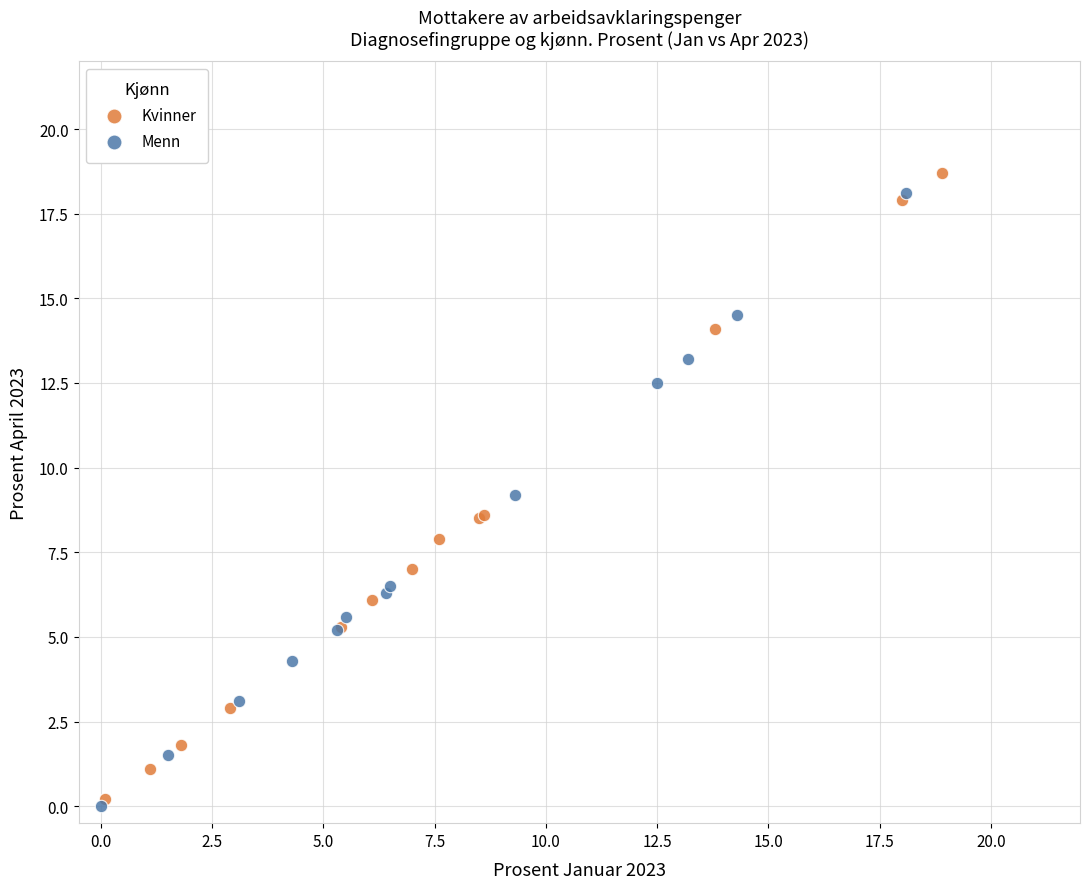

Which series has the widest spread of Y values?

Kvinner